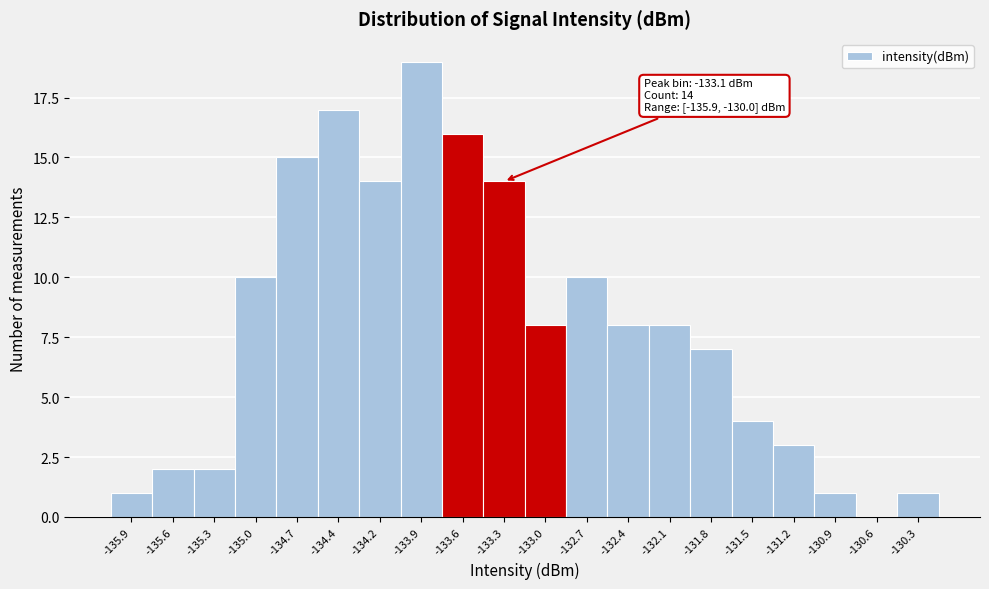

Reading left to right, extract all data points from this chart.

-135.9=1	-135.6=2	-135.3=2	-135.0=10	-134.7=15	-134.4=17	-134.2=14	-133.9=19	-133.6=16	-133.3=14	-133.0=8	-132.7=10	-132.4=8	-132.1=8	-131.8=7	-131.5=4	-131.2=3	-130.9=1	-130.6=0	-130.3=1